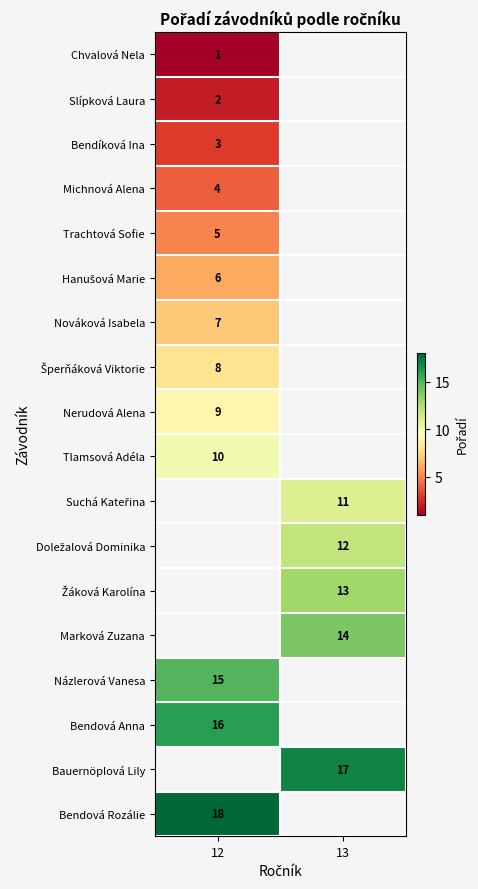

The Nováková Isabela series shows 3 at 12. True or false?

False